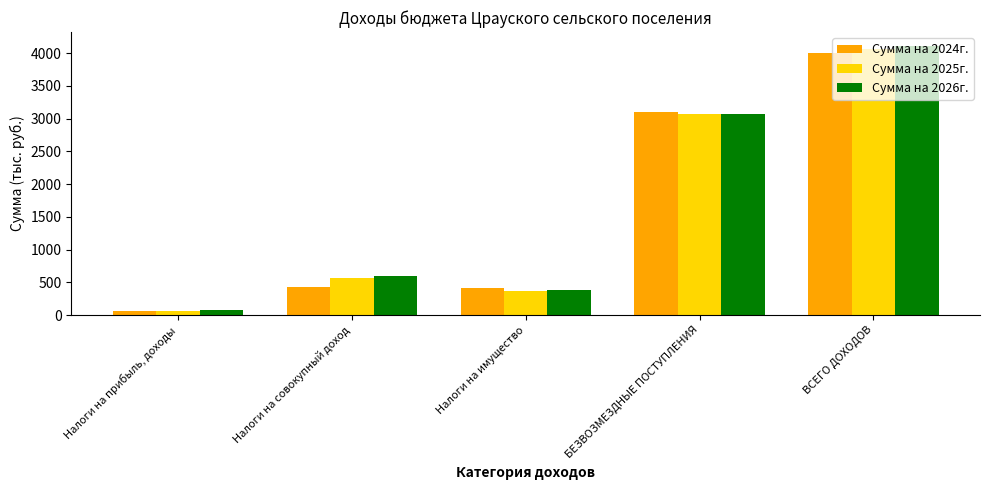

True or false: Сумма на 2025г. has a value of 564.0 at Налоги на совокупный доход.

True